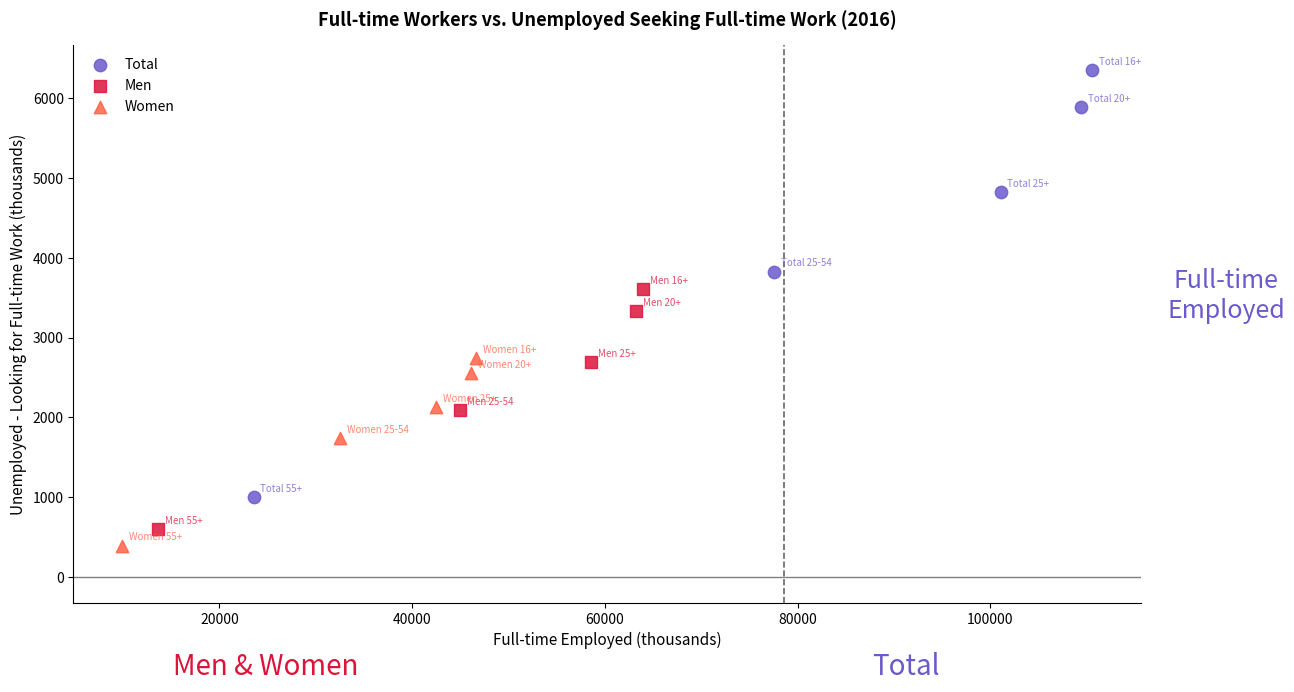

What are all the series names shown in the legend?

Total, Men, Women